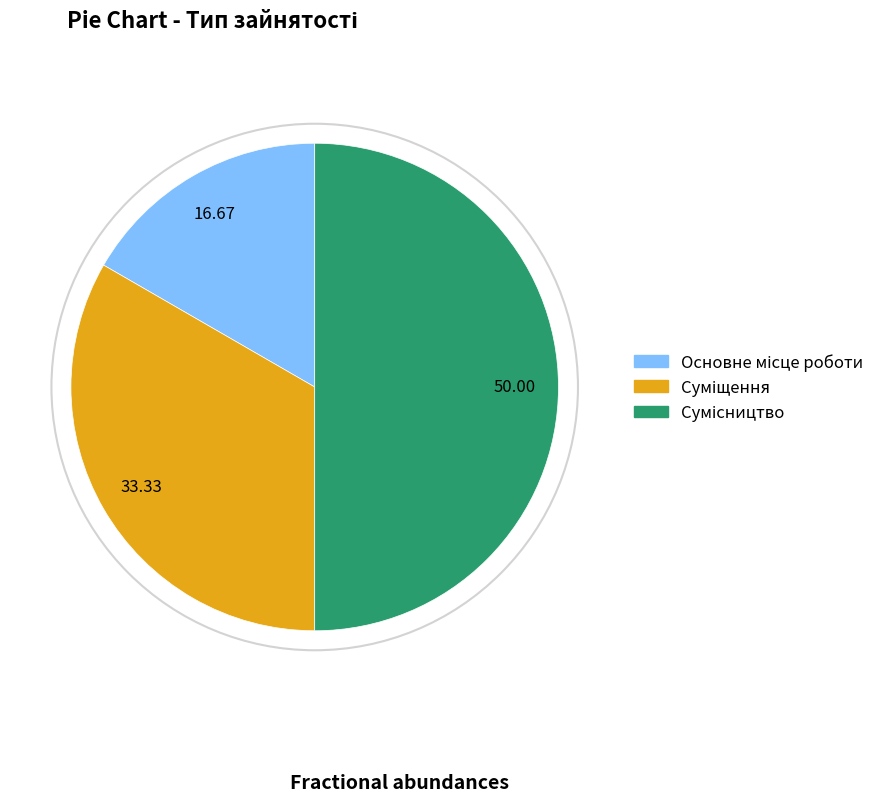

How many slices are in this pie chart?

3